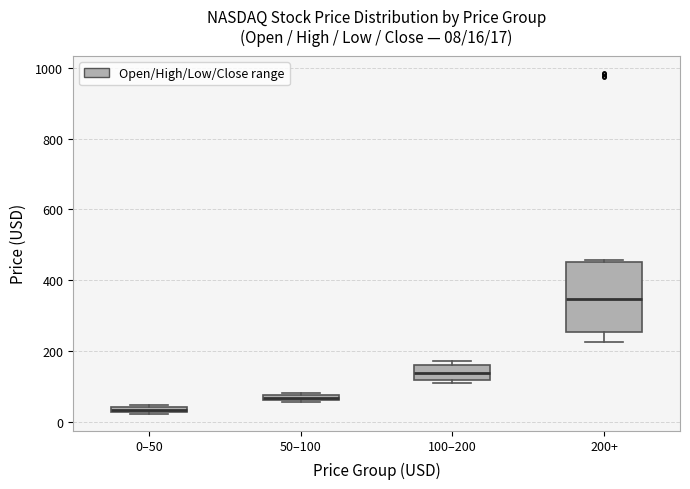

Which box's median line is the highest?

200+